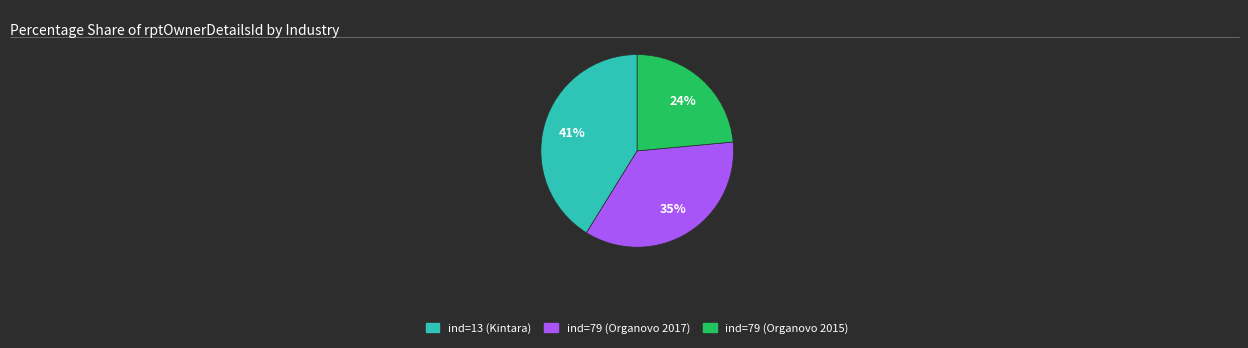

Is there a majority slice in this chart?

No